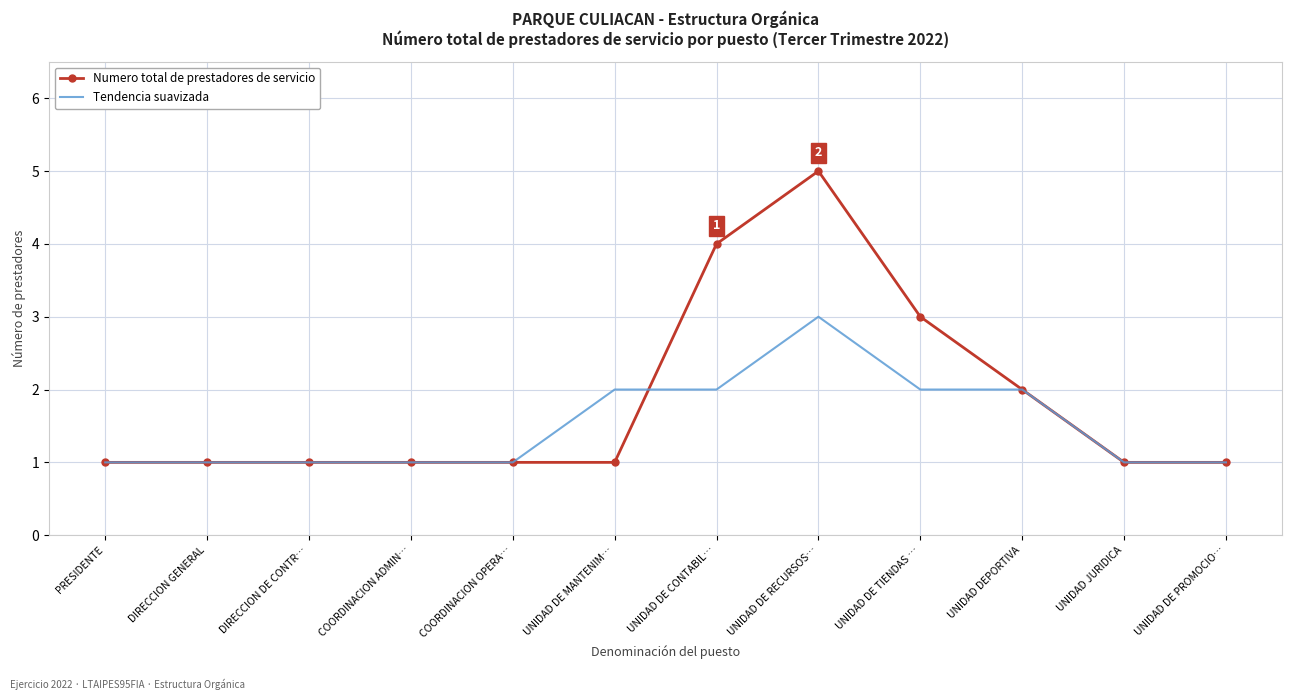

Between DIRECCION GENERAL and UNIDAD DE CONTABIL…, which series saw the biggest shift?

Numero total de prestadores de servicio